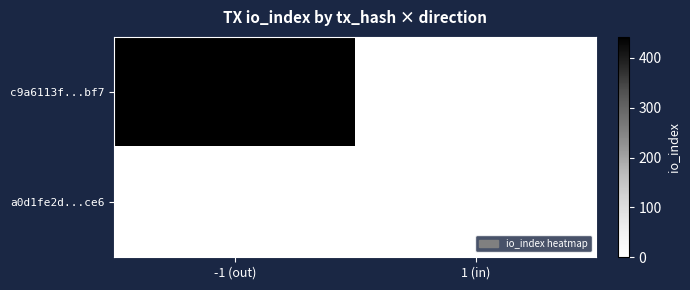

What is the approximate value of c9a6113f...bf7 at -1 (out), to the nearest 10?

440